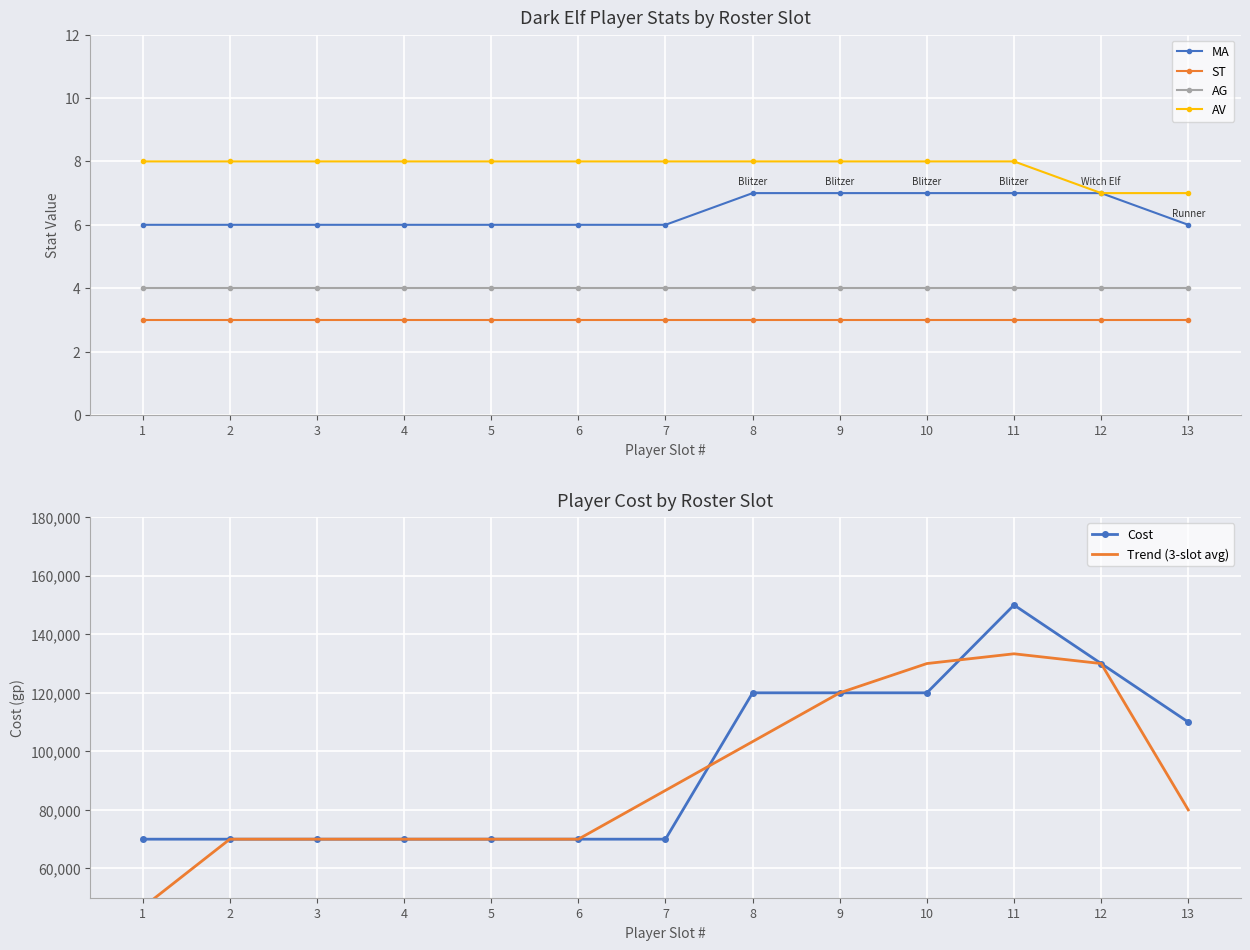

Which label corresponds to the smallest value in the chart?

1